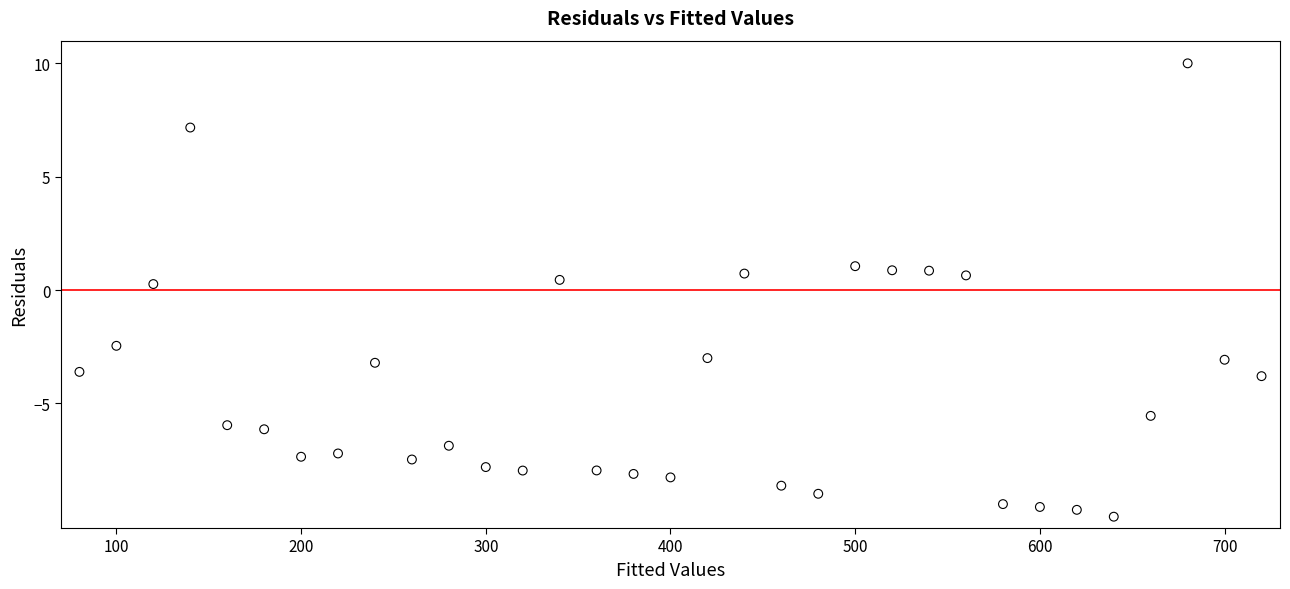

What is the range of Y values (max minus min)?

20.0